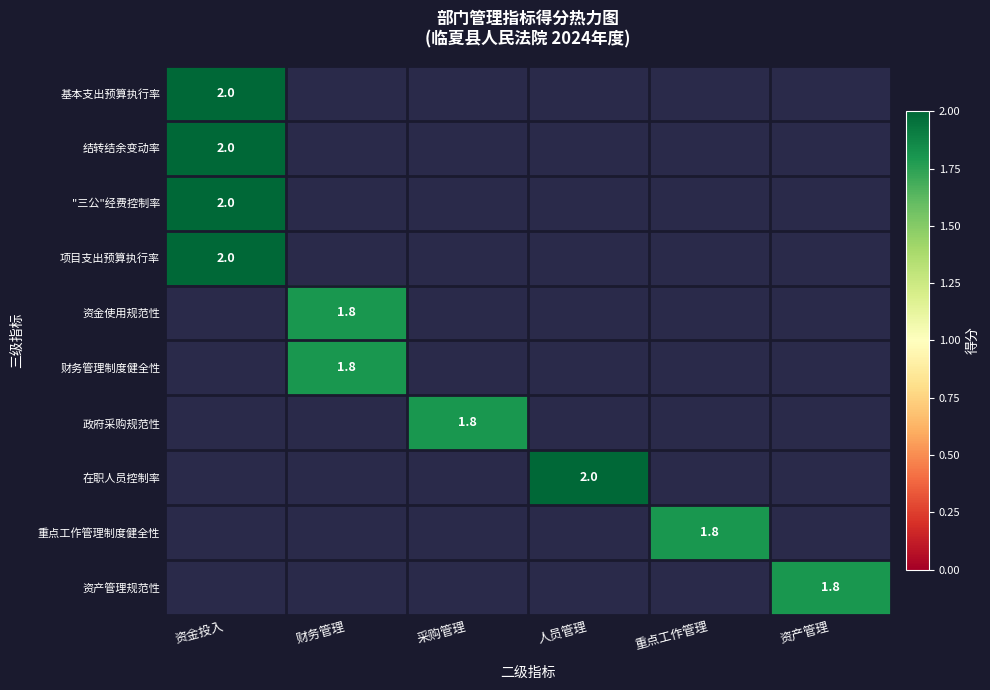

Which category has the highest value across all series?

资金投入